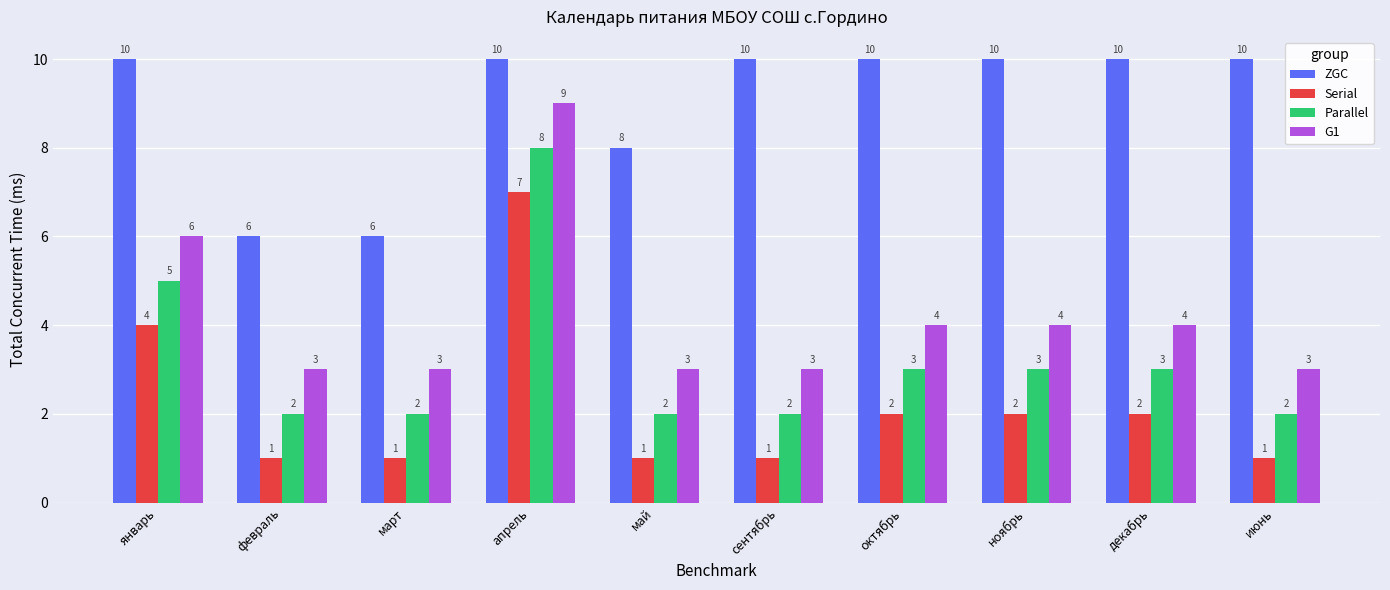

The value of G1 at июнь is 5. True or false?

False